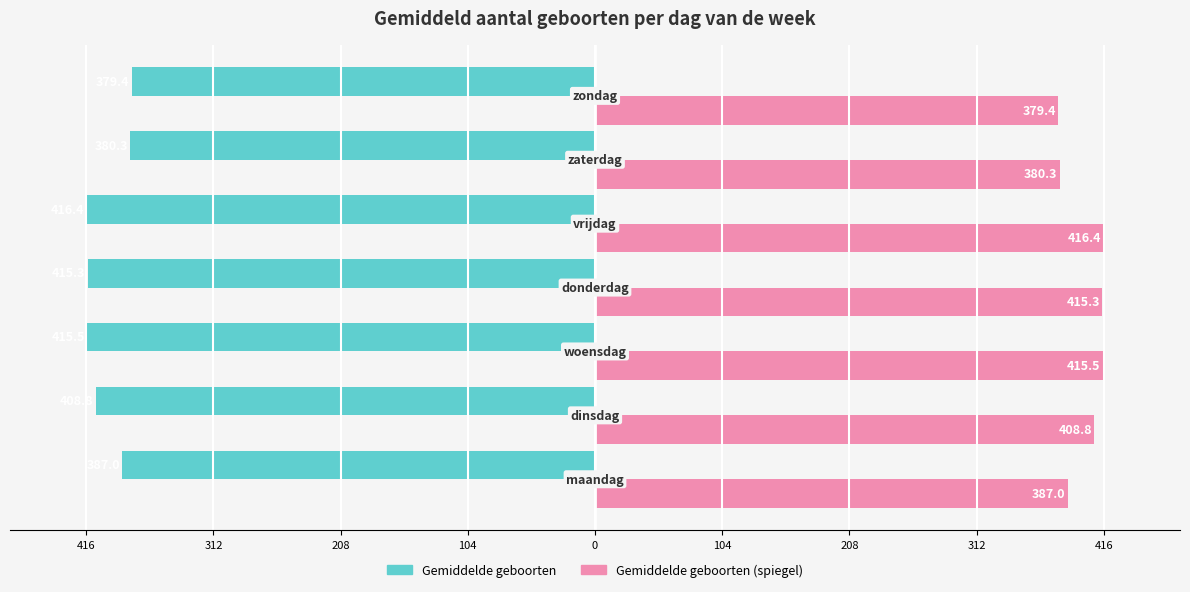

The gemiddeld (links) series shows -95.5 at 208. True or false?

False